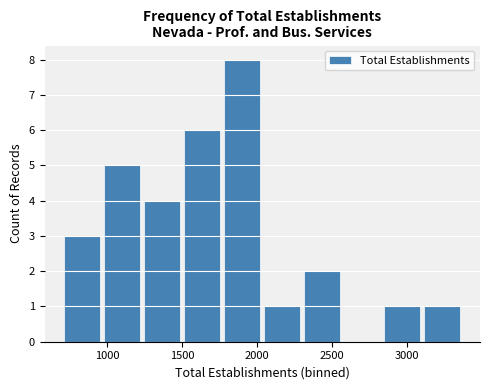

Over which range of the x-axis is the bar tallest?

1750 to 2050